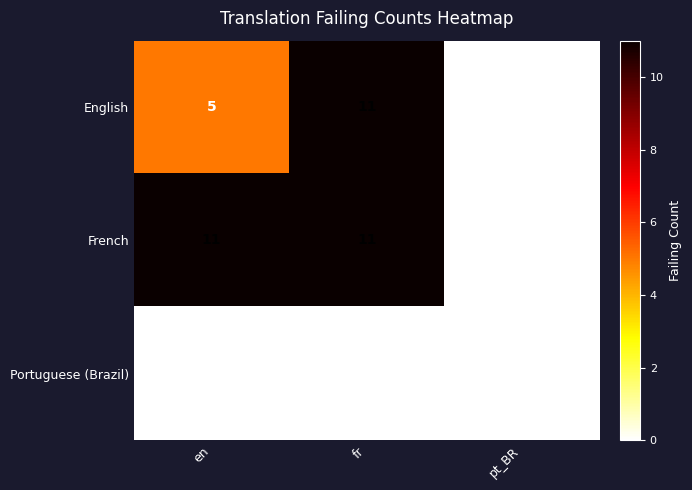

How many distinct data groups are displayed?

3